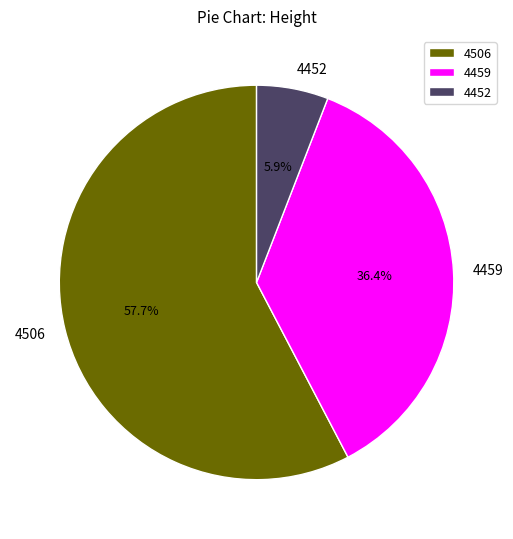

Is the sum of 4506 and 4459 greater than half?

Yes